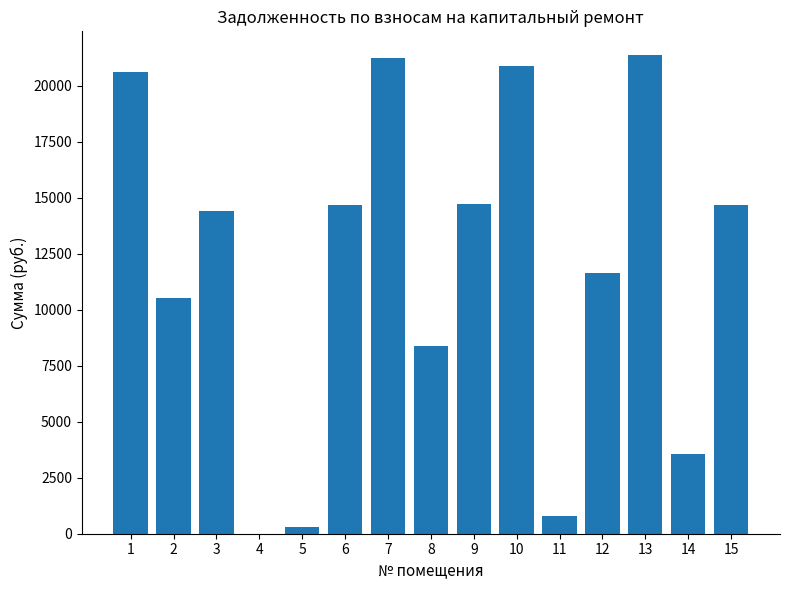

What is the sum of all values?

177807.9